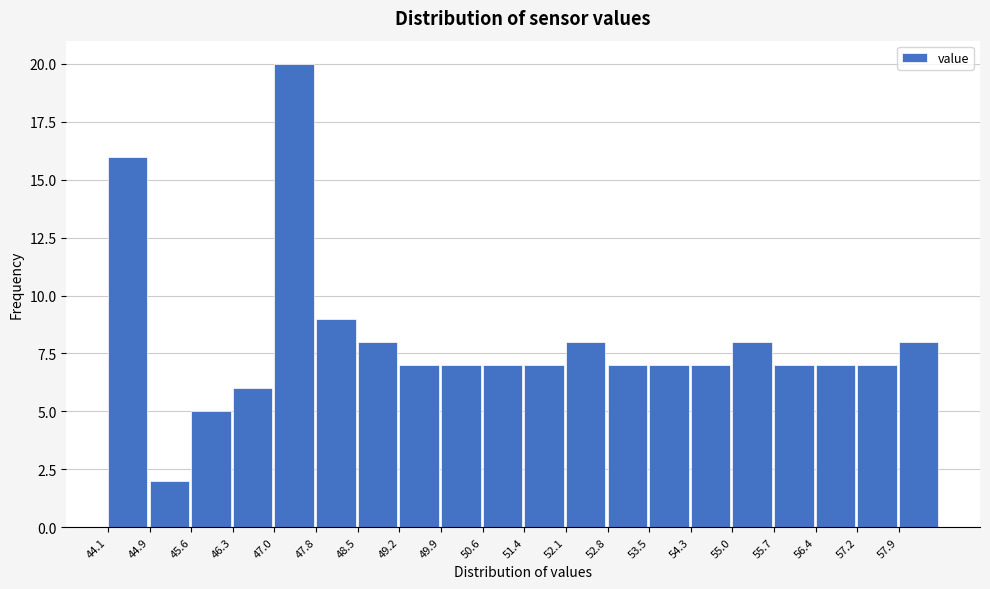

How tall is the bar that spans 55.7 to 56.4 on the x-axis? Neither the bar edges nor the heights are printed on the chart, so give them approximately, as read against the axes.

7